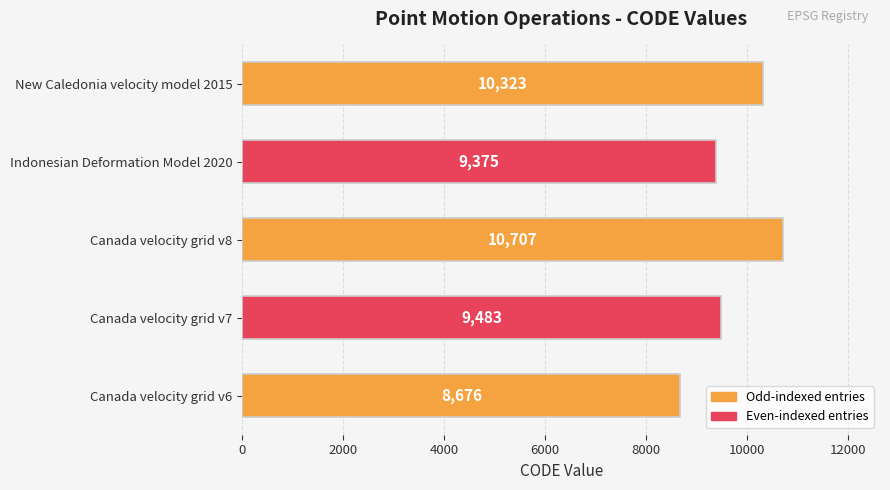

What is the ratio of the value at Canada velocity grid v8 to the value at Canada velocity grid v7?

1.1